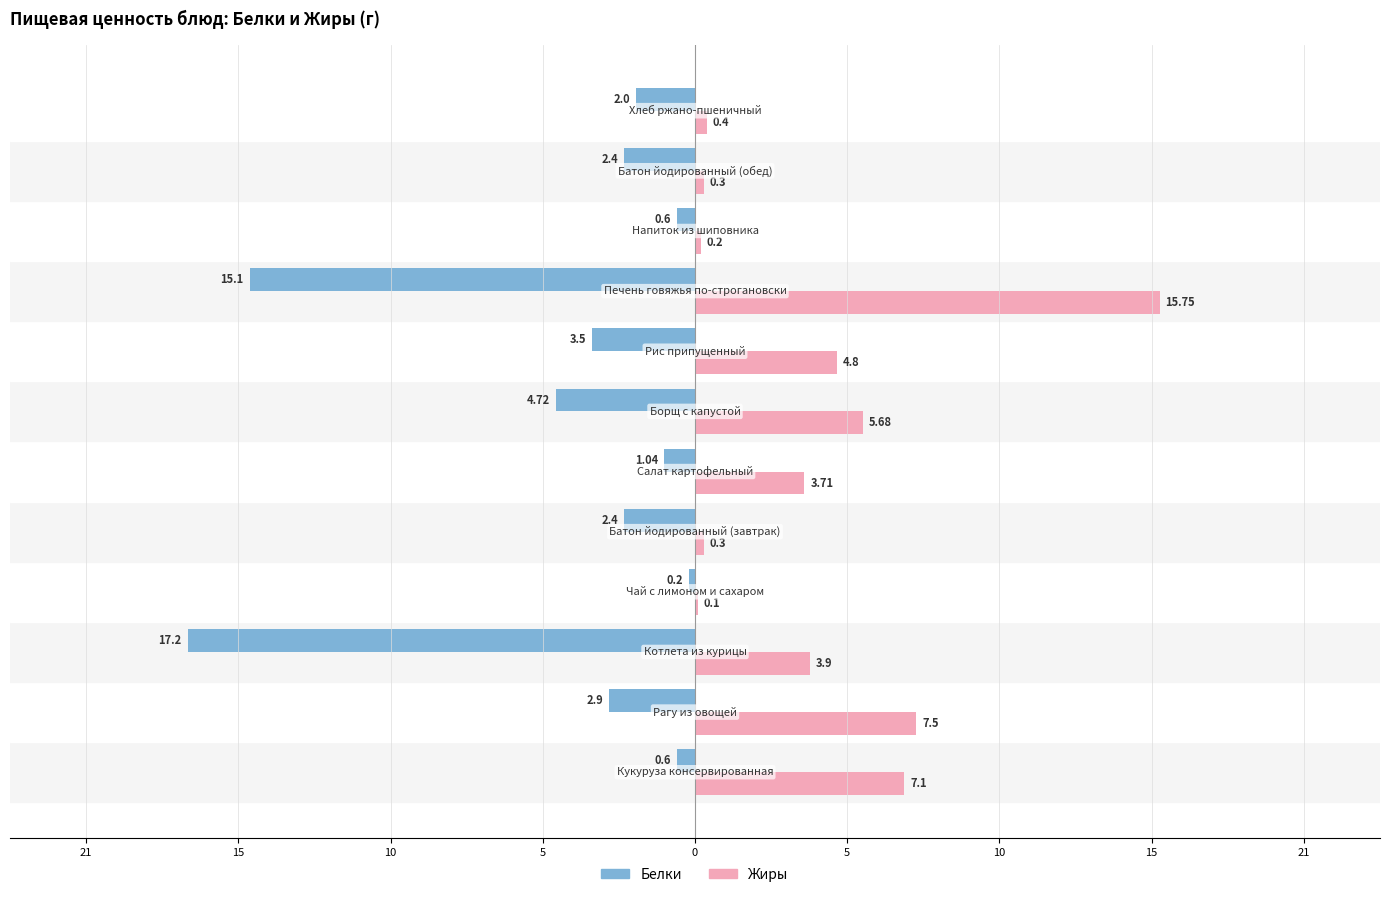

What are all the series names shown in the legend?

Белки, Жиры